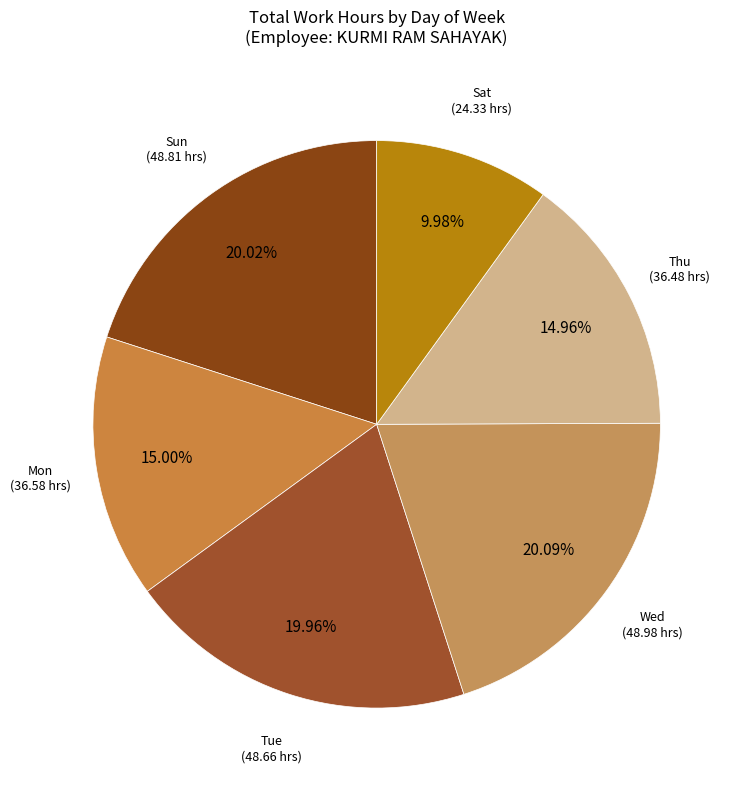

How many slices are in this pie chart?

6